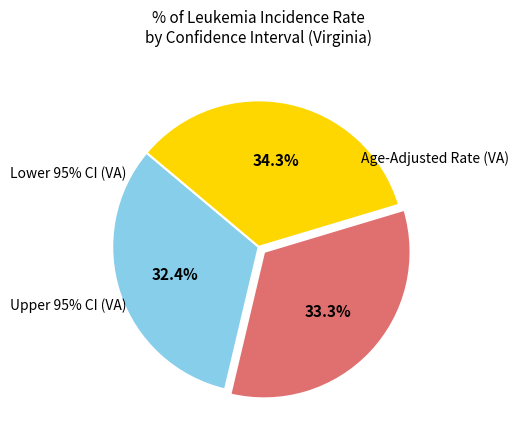

Is there a majority slice in this chart?

No